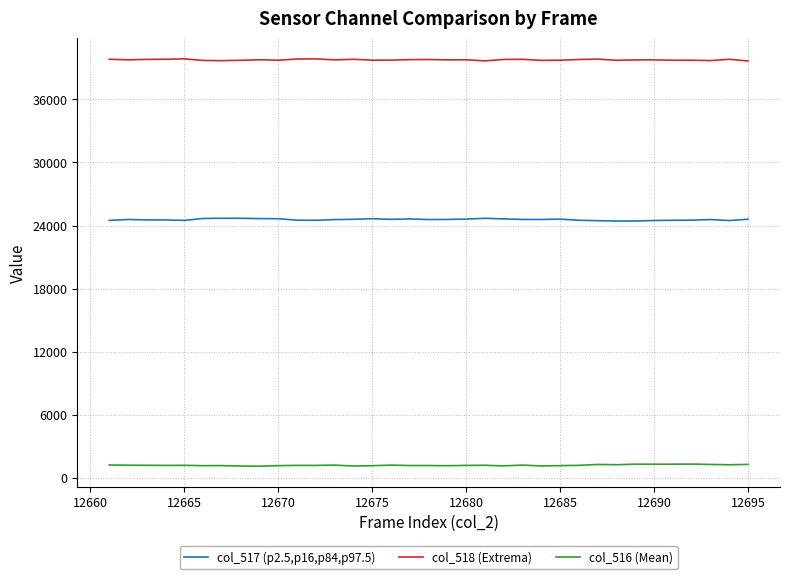

True or false: col_517 (p2.5,p16,p84,p97.5) and col_516 (Mean) cross at least once.

False